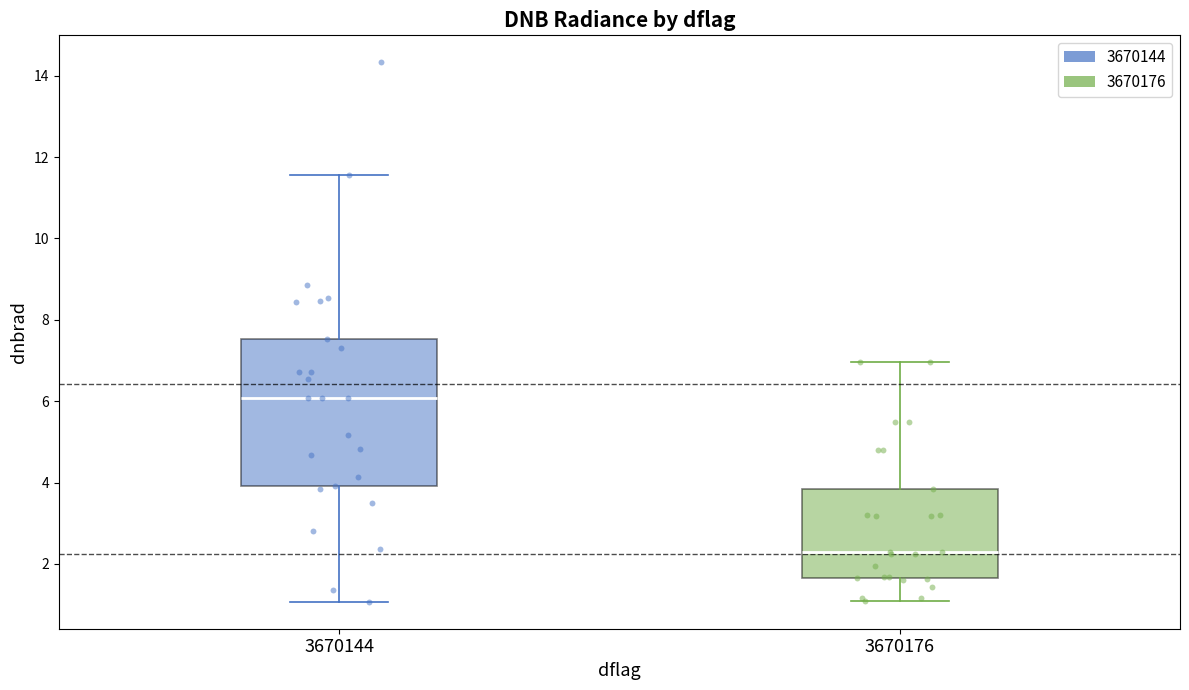

Reading left to right, read every box against the y-axis: the position of its median line, the range the box covers, and the ends of its whiskers. The values are not printed on the chart, so give them approximately, as read against the axis.

3670144: median 6.0, box 4.0 to 7.6, whiskers 1.0 to 11.6
3670176: median 2.2, box 1.6 to 3.8, whiskers 1.0 to 7.0